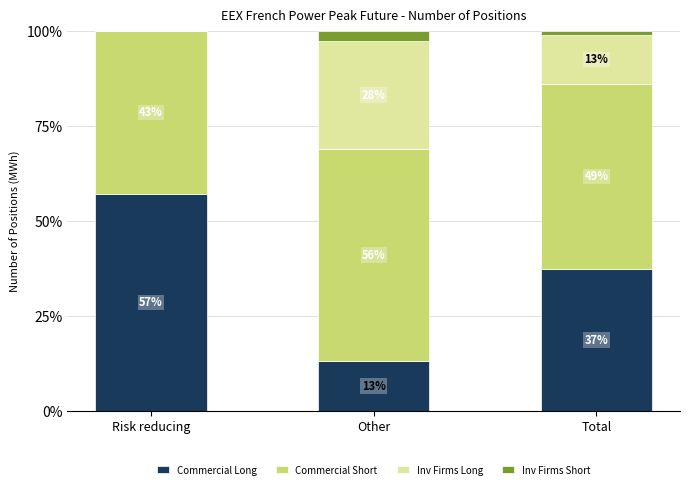

What is the total value across all series at Total?

100.0